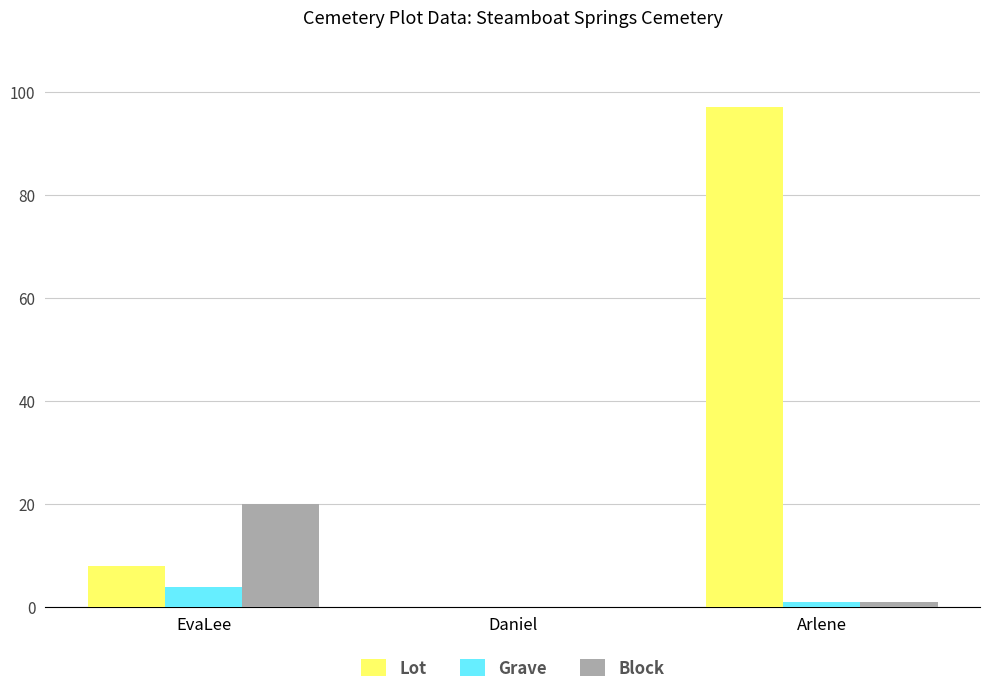

What is the spread (max minus min) of values at Arlene?

96